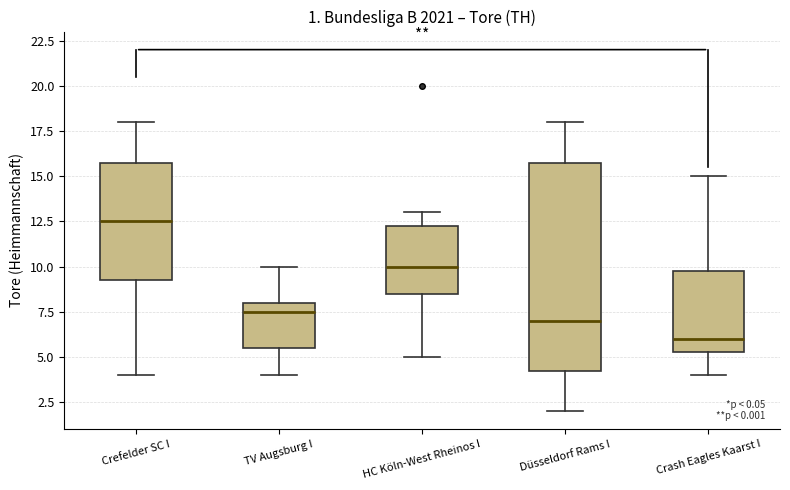

Which box is the tallest, from its lower edge to its upper edge?

Düsseldorf Rams I